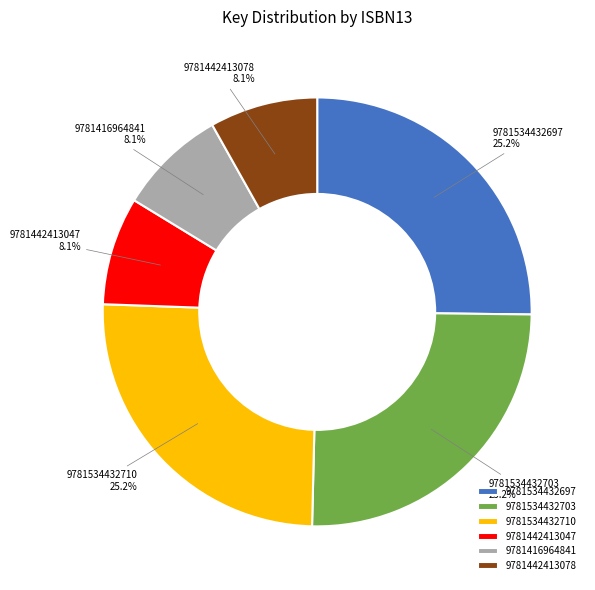

Approximately how many times larger is the value at 9781534432697 compared to 9781416964841?

3.1